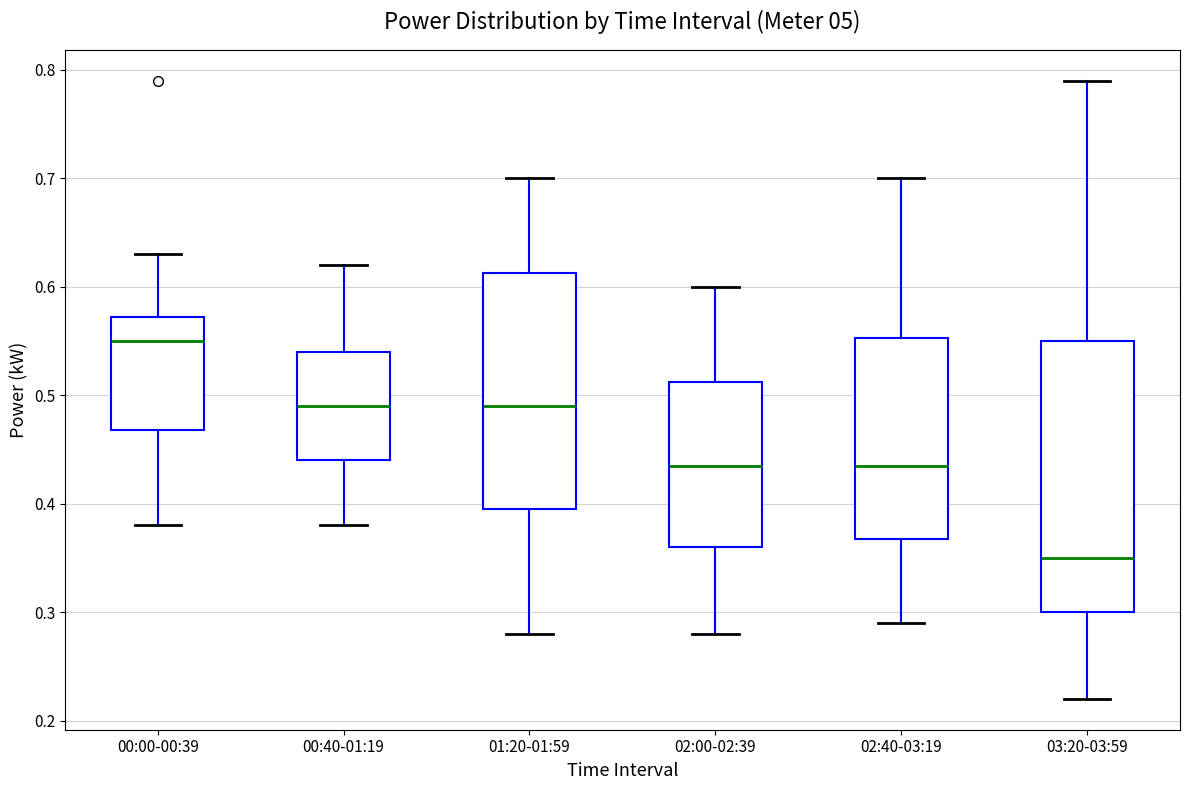

Comparing the boxes themselves (not the whiskers), which one is the tallest?

03:20-03:59